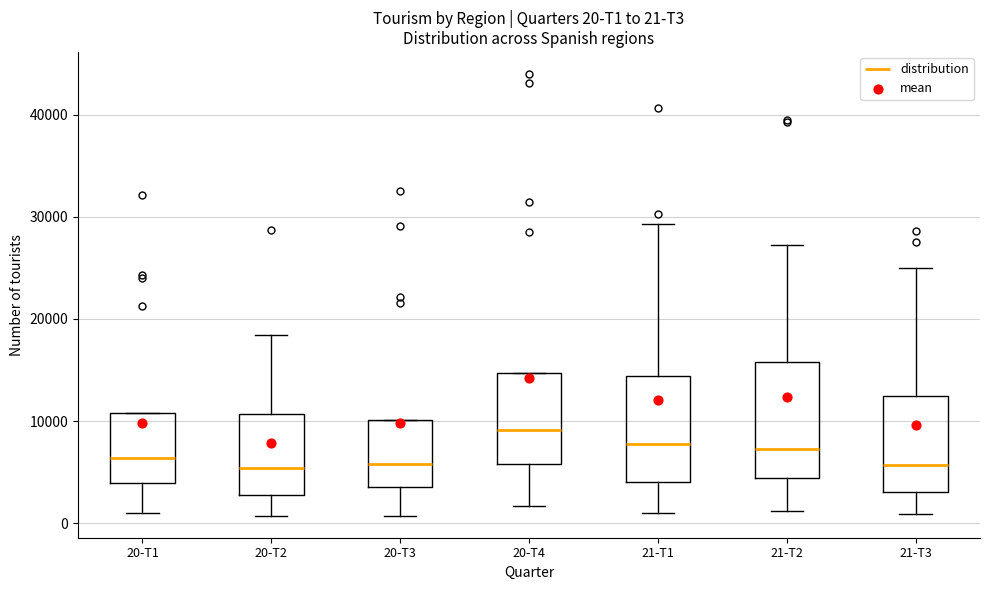

Which box is the tallest, from its lower edge to its upper edge?

21-T2